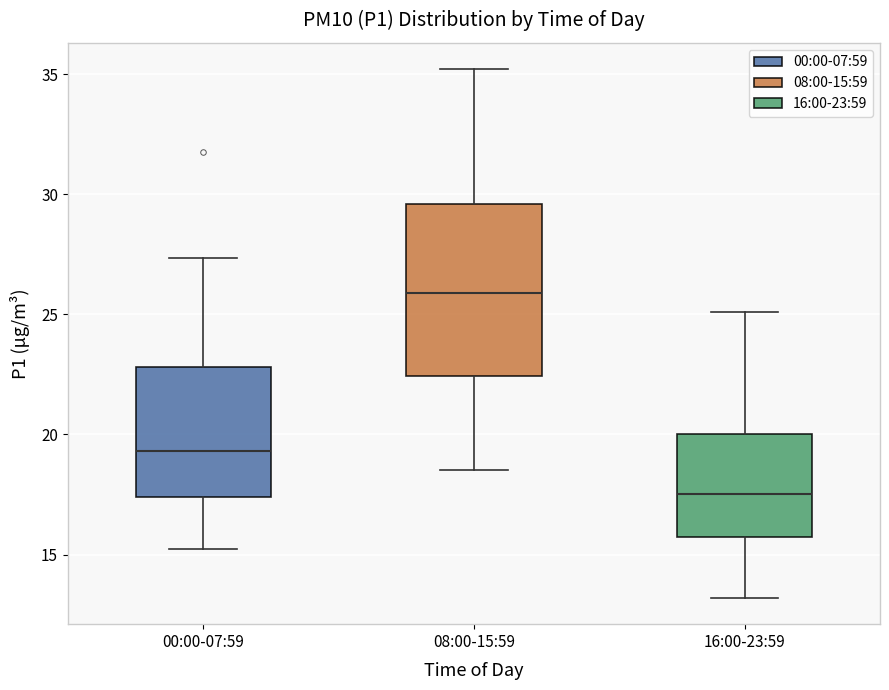

Which box's median line is the highest?

08:00-15:59